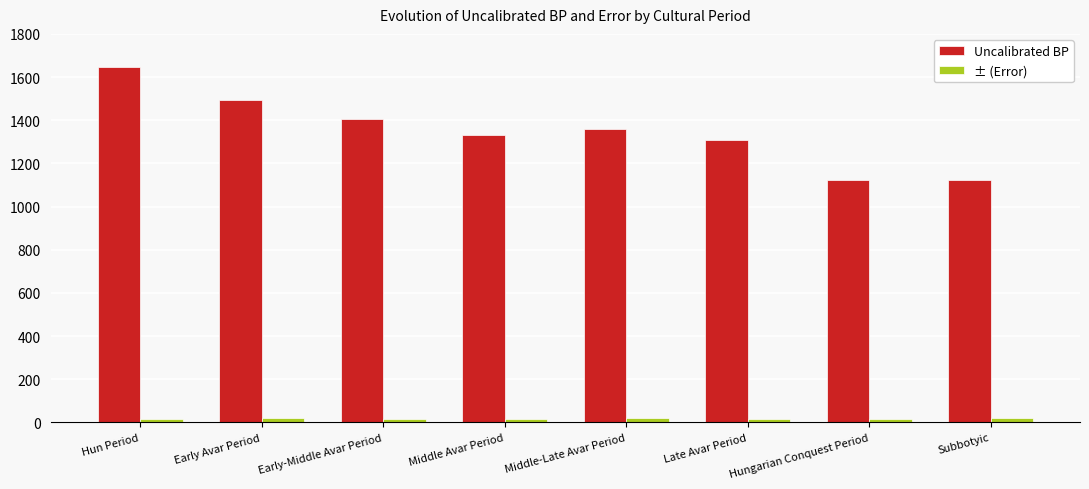

The ± (Error) series shows 23 at Subbotyic. True or false?

True